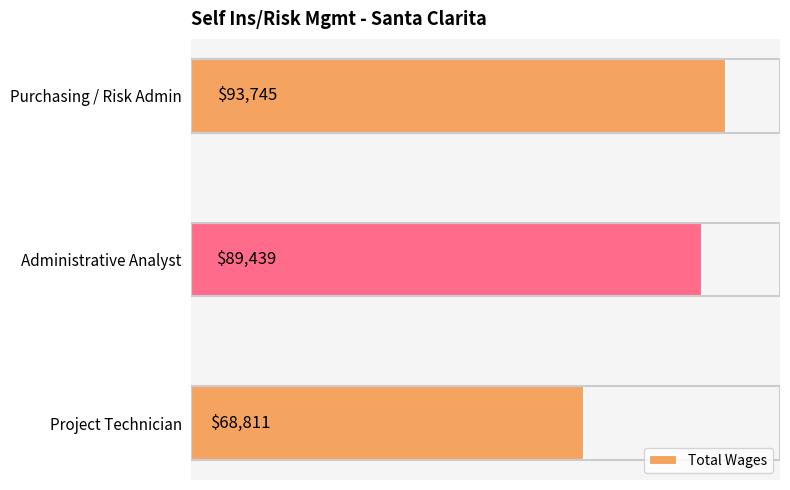

At which label is the value closest to 81278?

Administrative Analyst